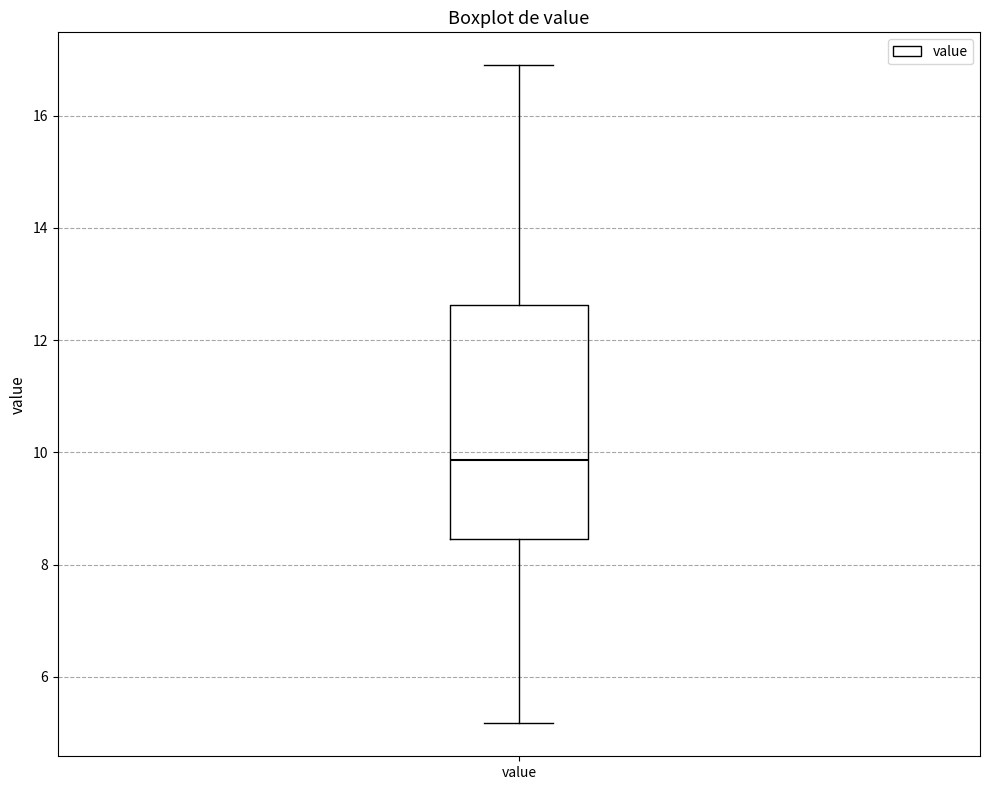

Transcribe this box plot: give where the median line is, the range the box spans, and where the two whiskers end, as read against the y-axis. The values are not printed on the chart, so give them approximately, as read against the axis.

median 9.8, box 8.4 to 12.6, whiskers 5.2 to 17.0